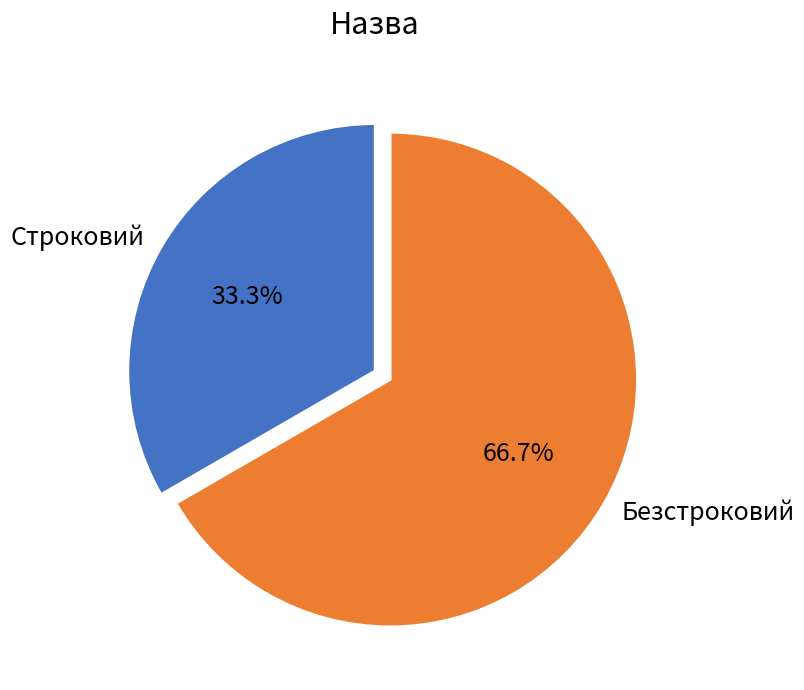

What is the largest slice in the pie chart?

Безстроковий